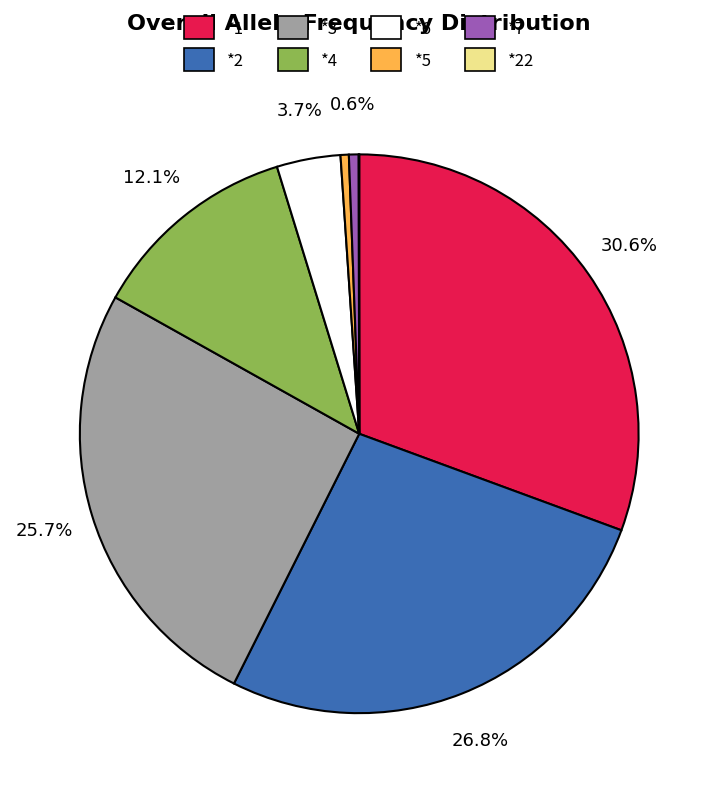

Is *7 the majority of the pie?

No